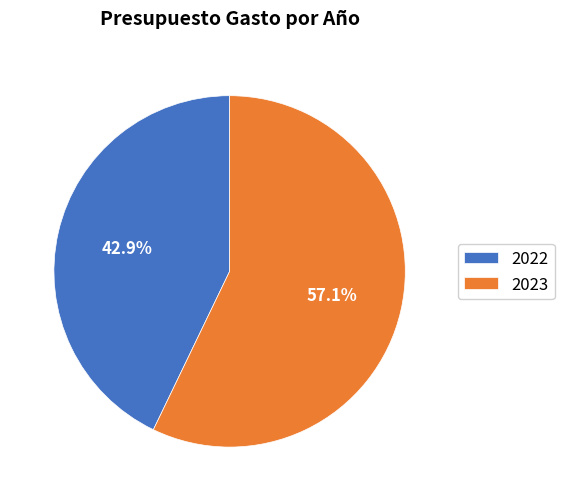

Count the number of slices in the pie.

2